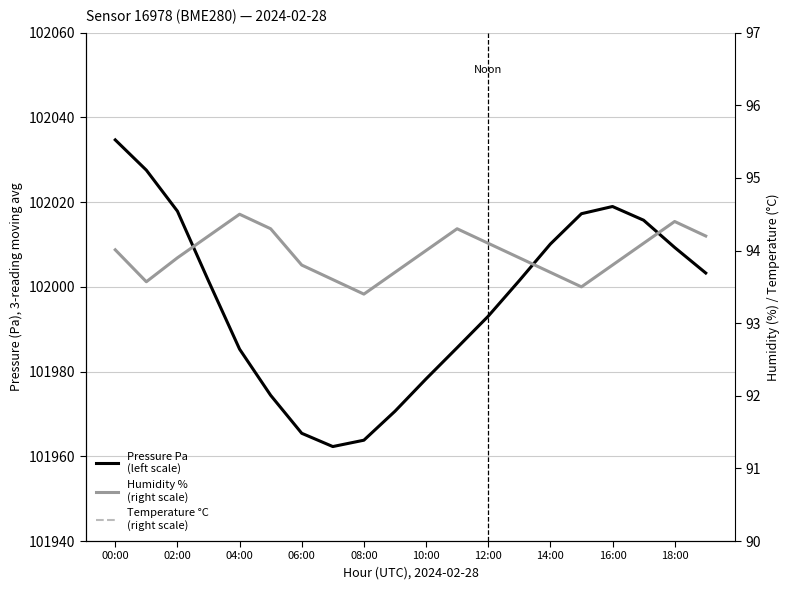

True or false: Temperature °C
(right scale) has a value of 5.8 at 00:00.

False